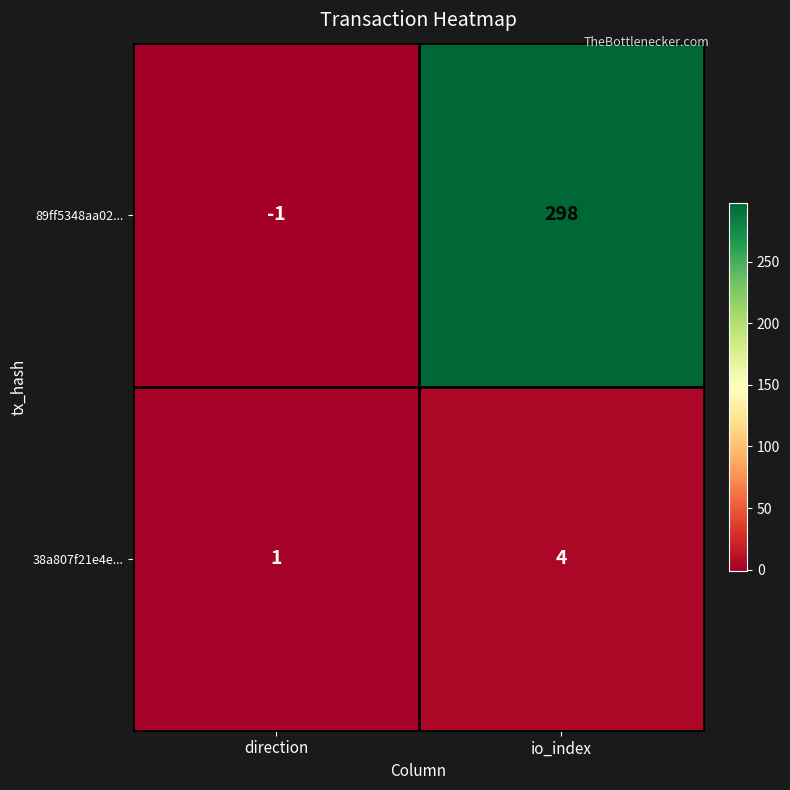

Read the 38a807f21e4e... value at io_index.

4